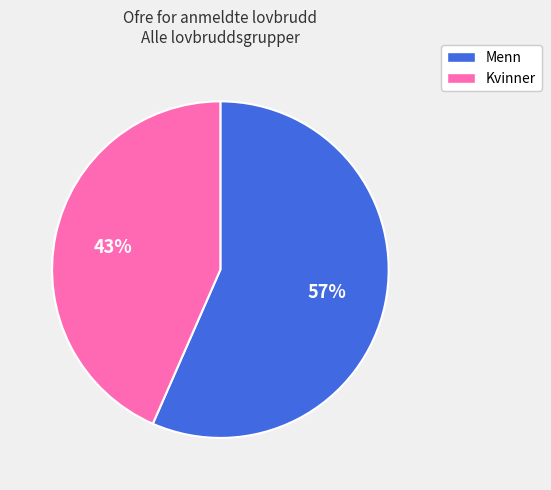

What percentage is the Menn slice, to the nearest percent?

57%